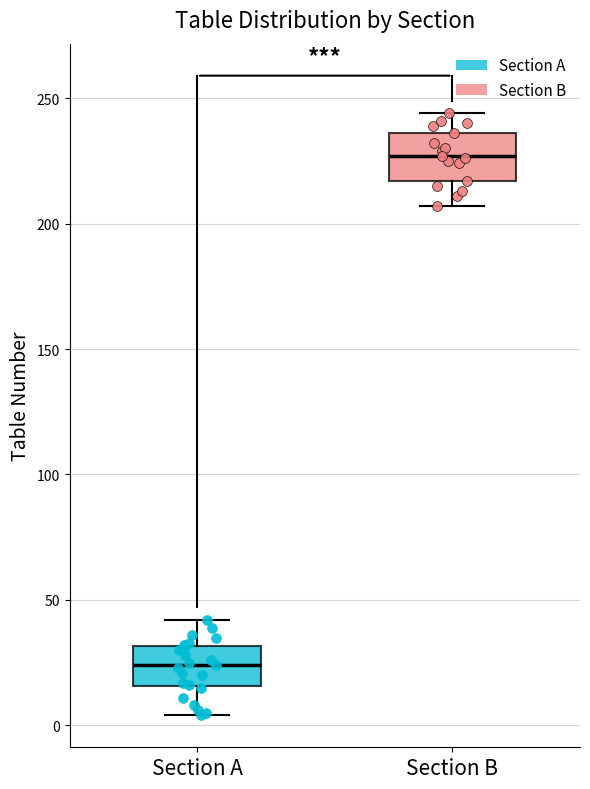

Reading left to right, read every box against the y-axis: the position of its median line, the range the box covers, and the ends of its whiskers. The values are not printed on the chart, so give them approximately, as read against the axis.

Section A: median 25, box 15 to 30, whiskers 5 to 40
Section B: median 225, box 215 to 235, whiskers 205 to 245